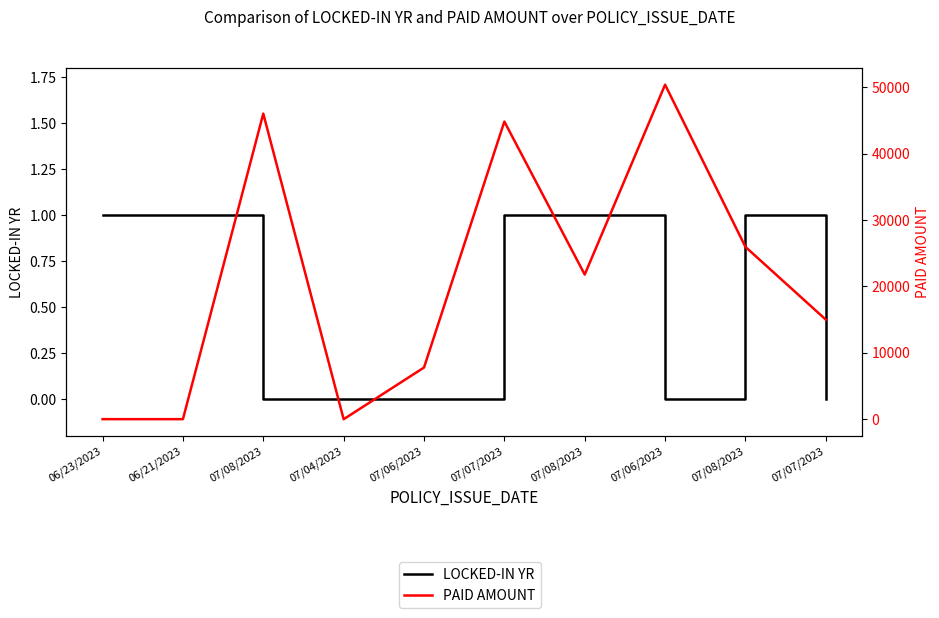

True or false: LOCKED-IN YR and PAID AMOUNT cross at least once.

False